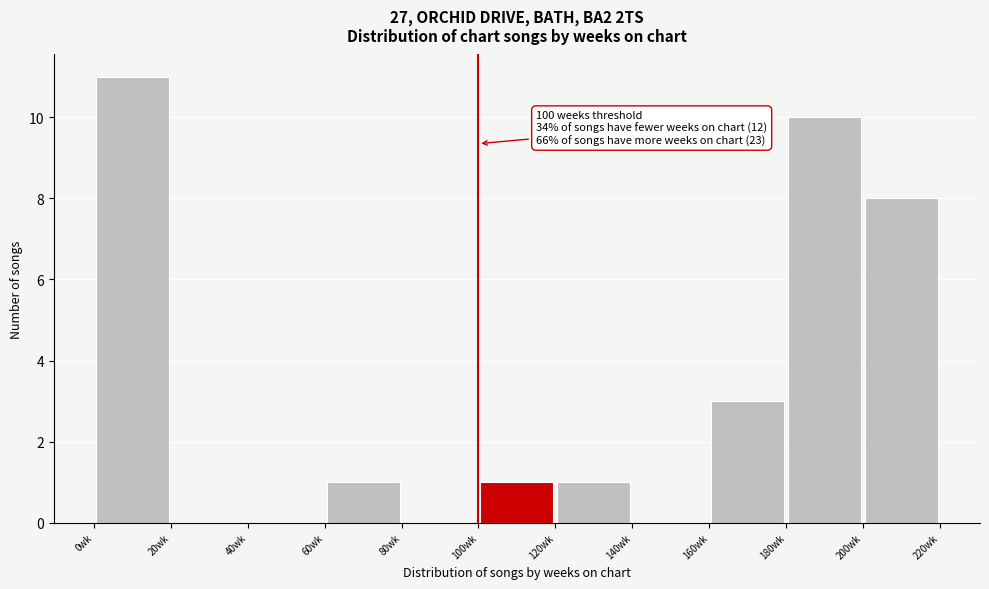

Over which range of the x-axis is the bar tallest?

0 to 20